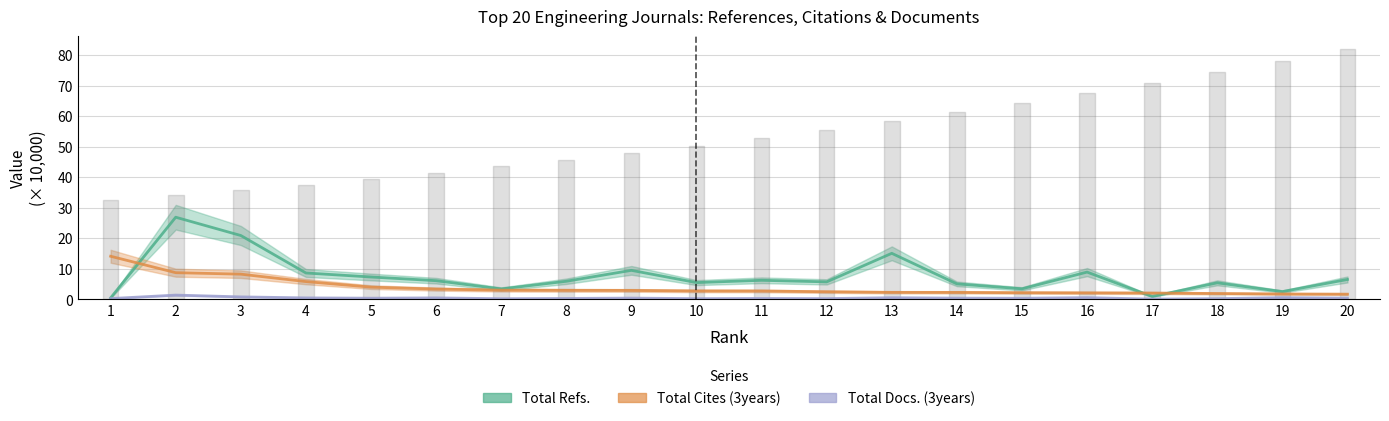

True or false: Total Refs. and Total Docs. (3years) cross at least once.

False